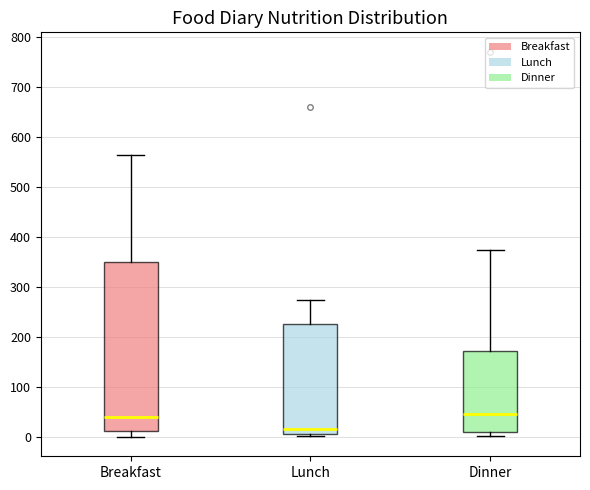

Comparing the boxes themselves (not the whiskers), which one is the tallest?

Breakfast